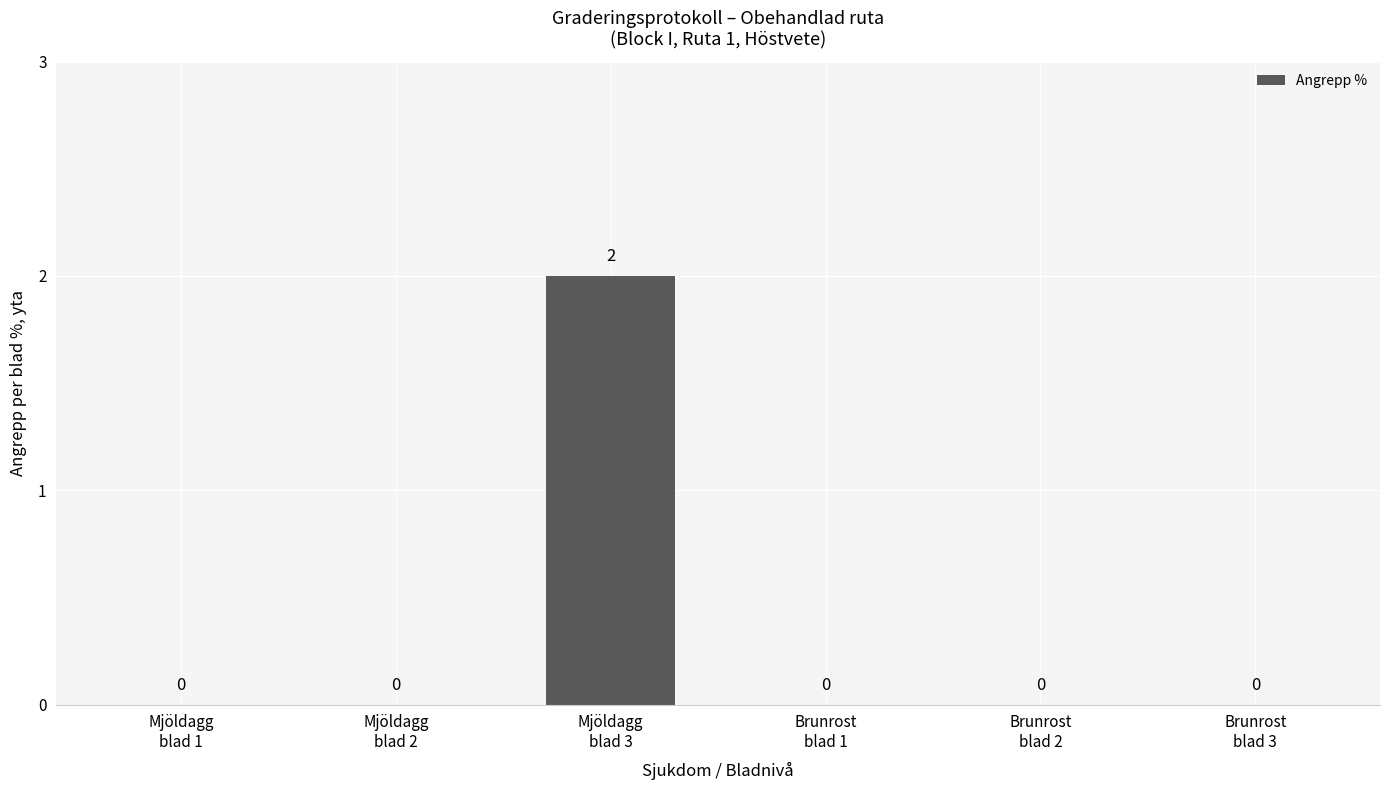

What is the greatest value displayed?

2